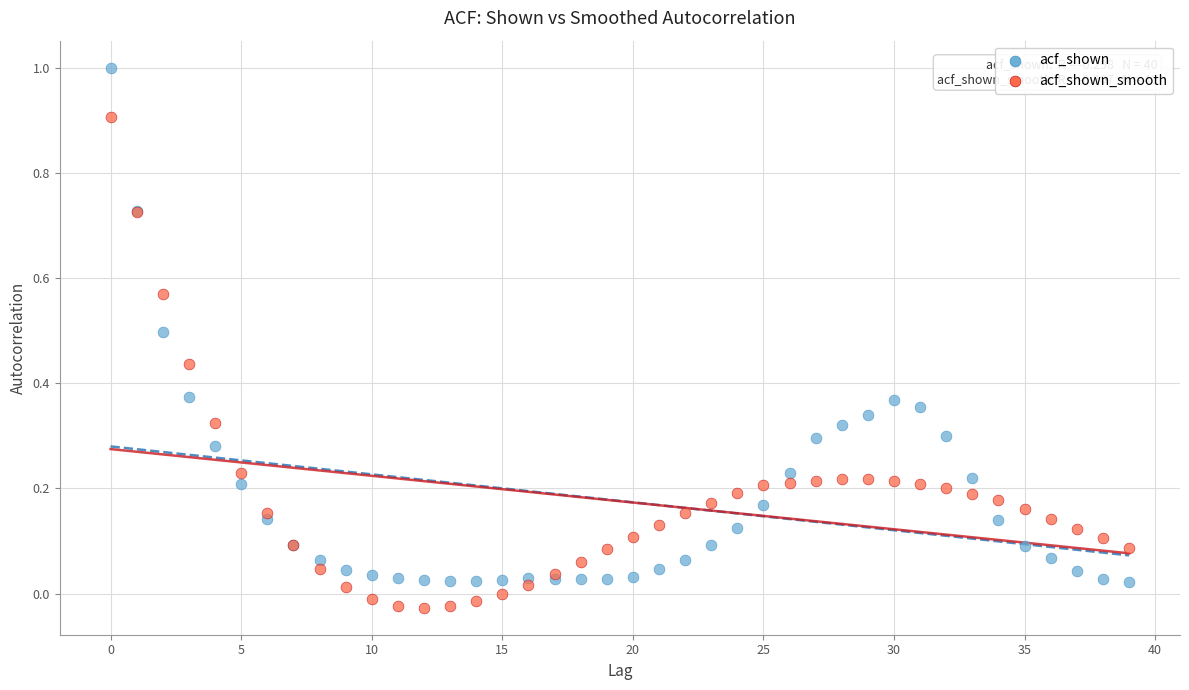

Which series reaches the minimum Y coordinate?

acf_shown_smooth